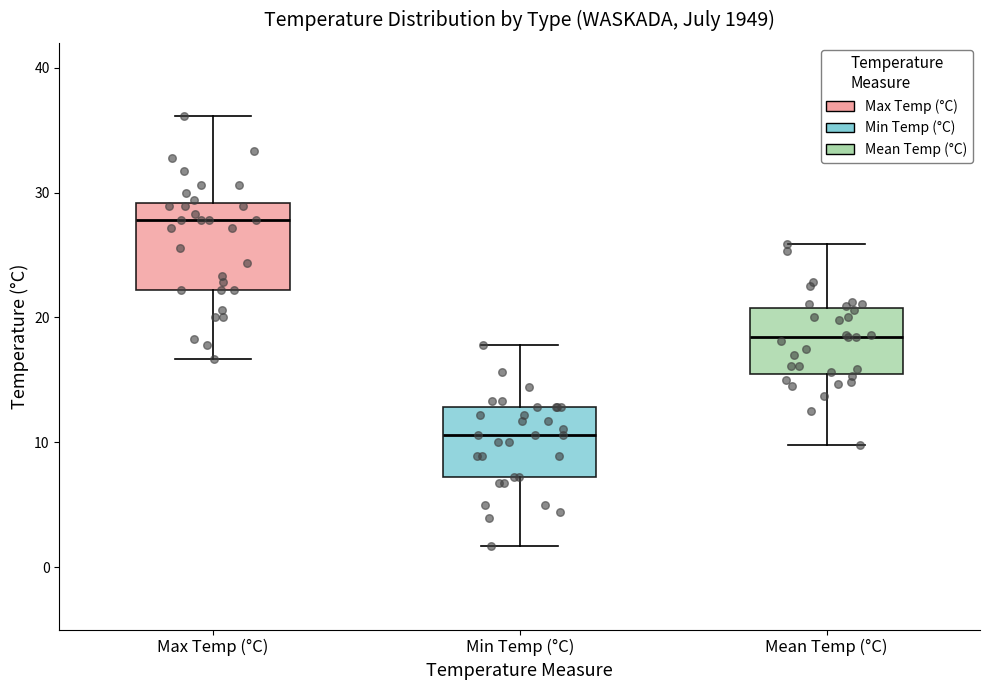

Where is the lower edge of the box for Max Temp (°C) on the y-axis? The values are not printed on the chart, so give them approximately, as read against the axis.

22